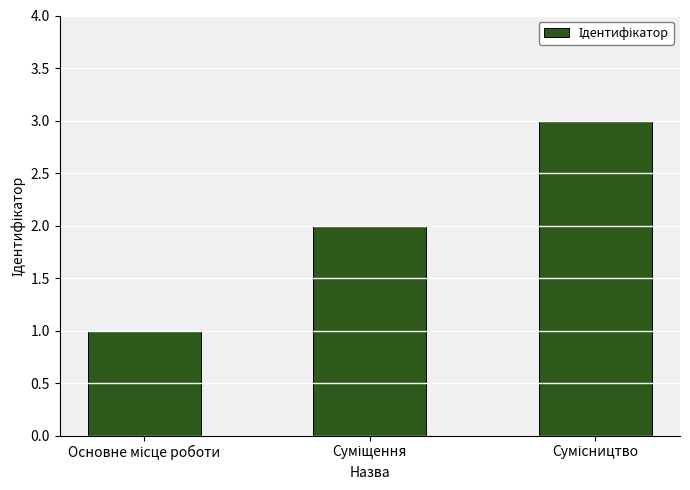

What is the sum of all values?

6